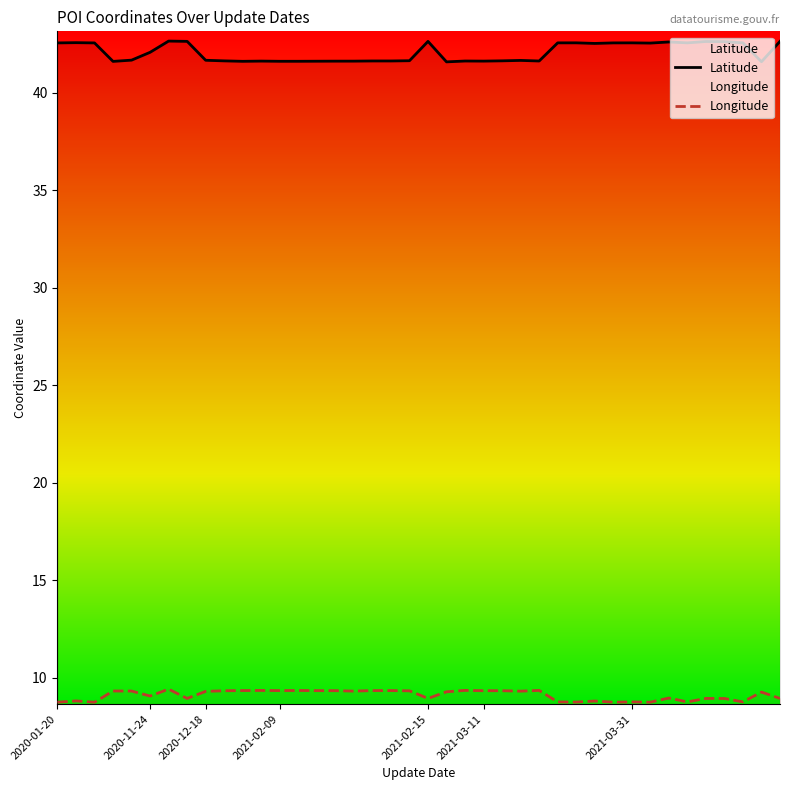

Rank the series by their average value, from lowest to highest.

Longitude, Latitude